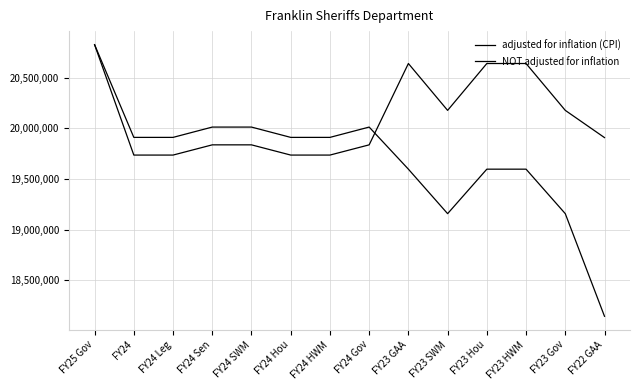

How many lines are shown in the chart?

2